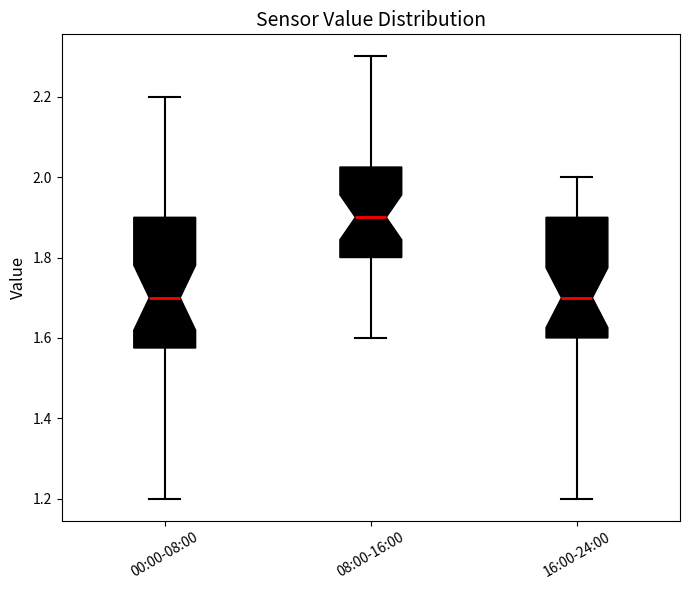

Reading left to right, read every box against the y-axis: the position of its median line, the range the box covers, and the ends of its whiskers. The values are not printed on the chart, so give them approximately, as read against the axis.

00:00-08:00: median 1.70, box 1.58 to 1.90, whiskers 1.20 to 2.20
08:00-16:00: median 1.90, box 1.80 to 2.02, whiskers 1.60 to 2.30
16:00-24:00: median 1.70, box 1.60 to 1.90, whiskers 1.20 to 2.00